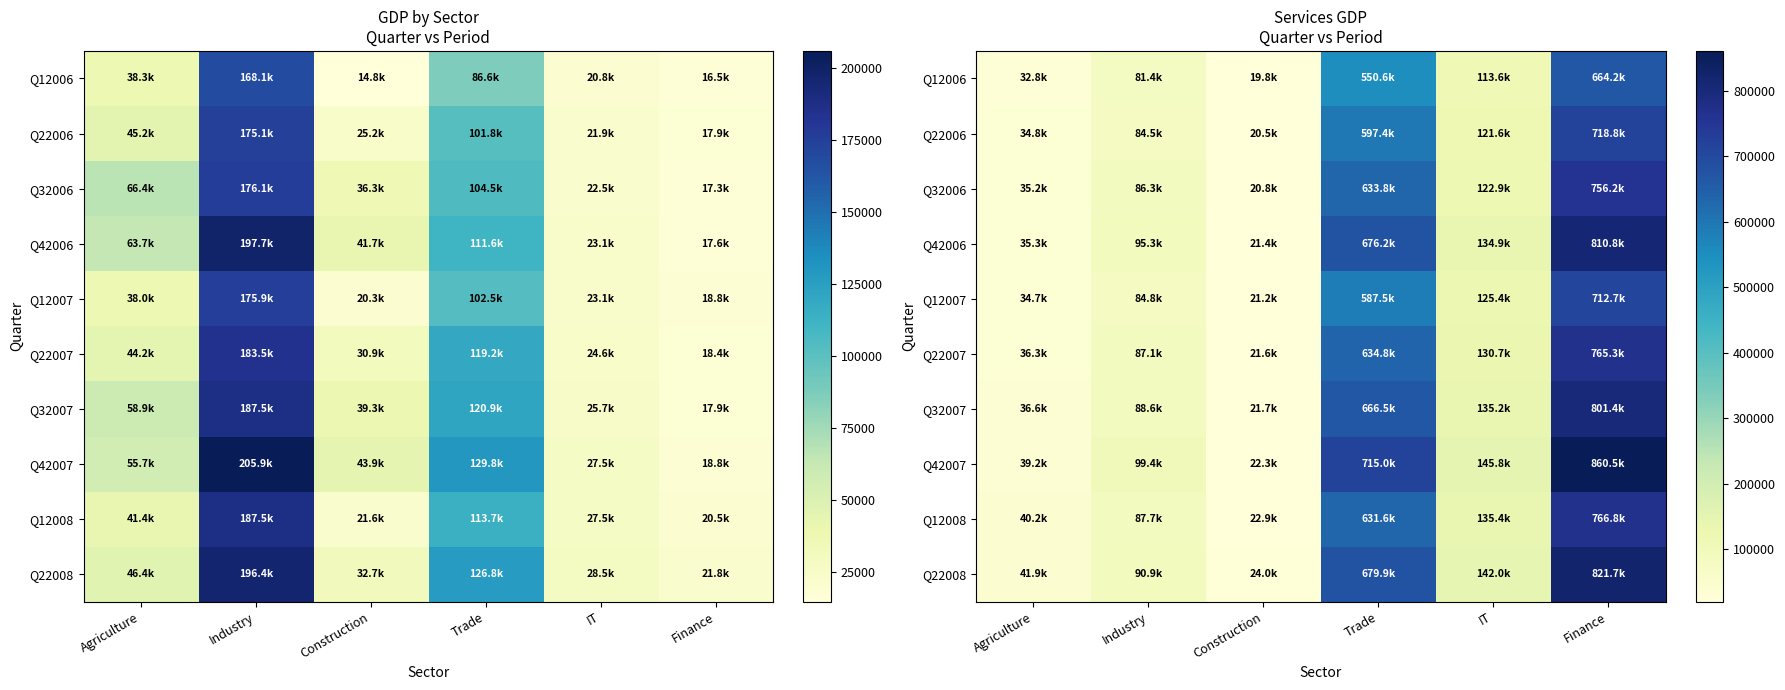

What is the maximum value shown in the chart?

860538.2